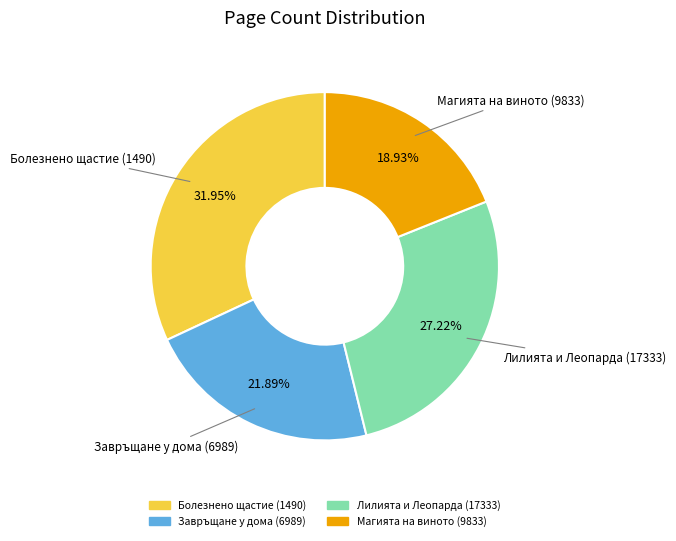

To the nearest percent, what is the average slice percentage?

25%